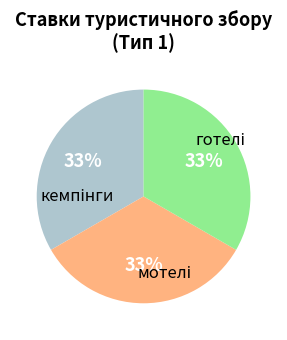

To the nearest percent, what is the average slice percentage?

33%